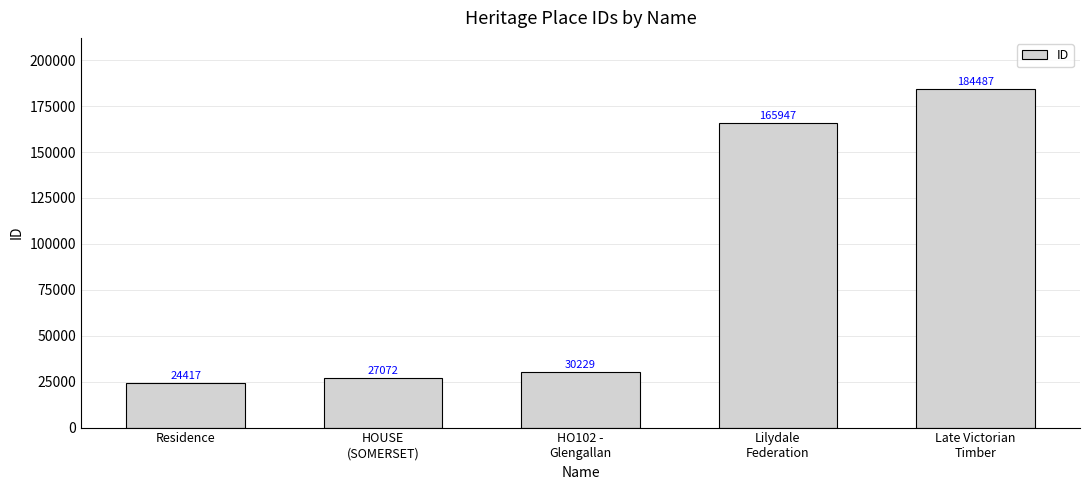

What is the smallest value displayed?

24417